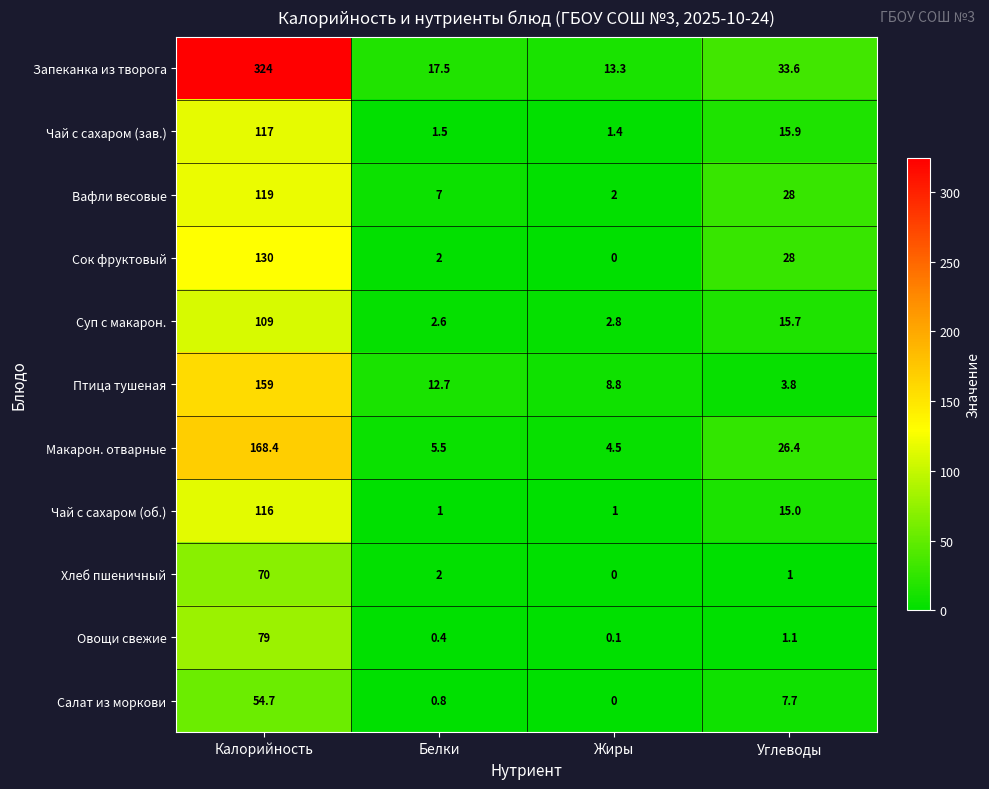

Between Калорийность and Белки, which series saw the biggest shift?

Запеканка из творога